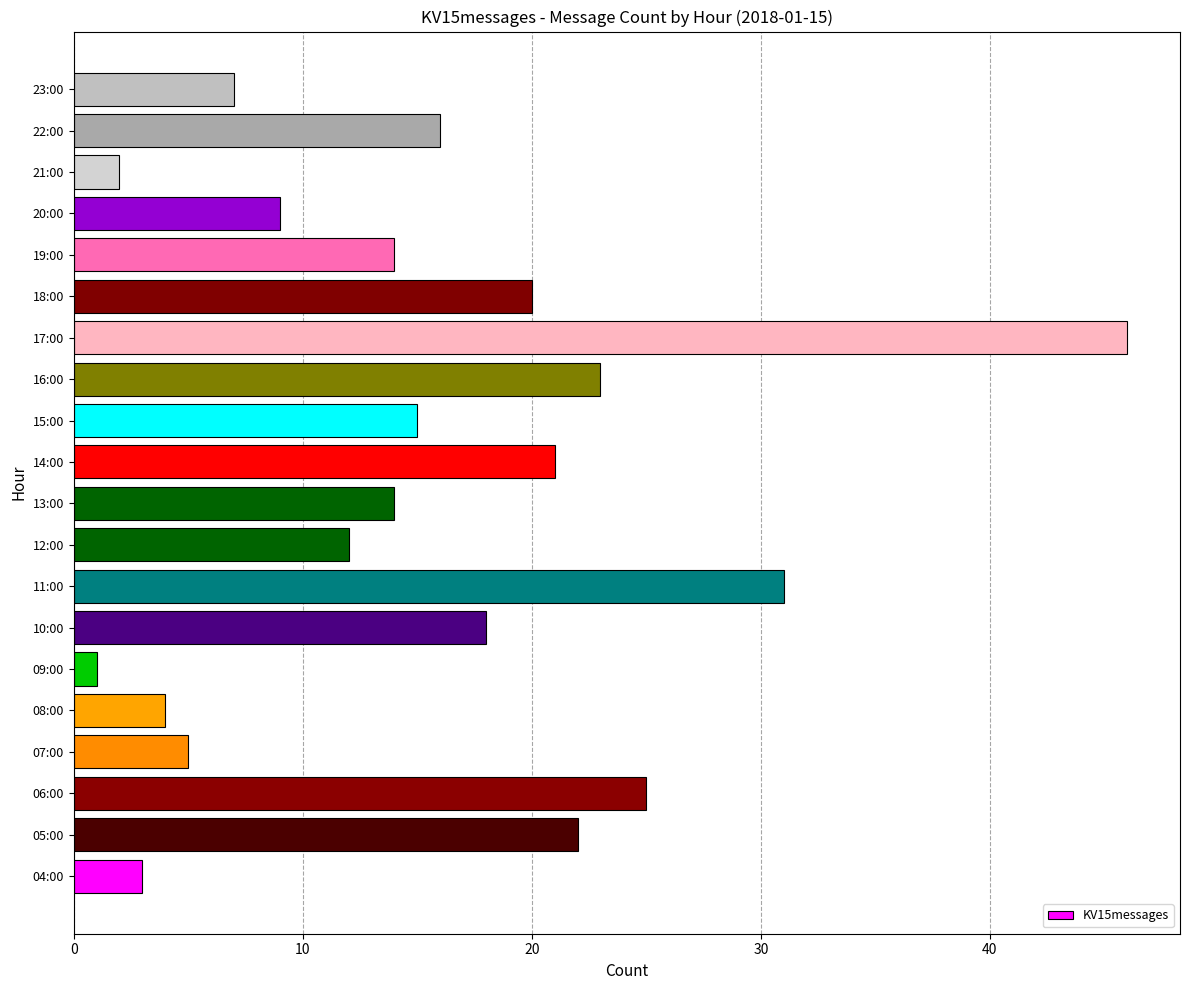

Where is the data nearest to the value 23?

16:00